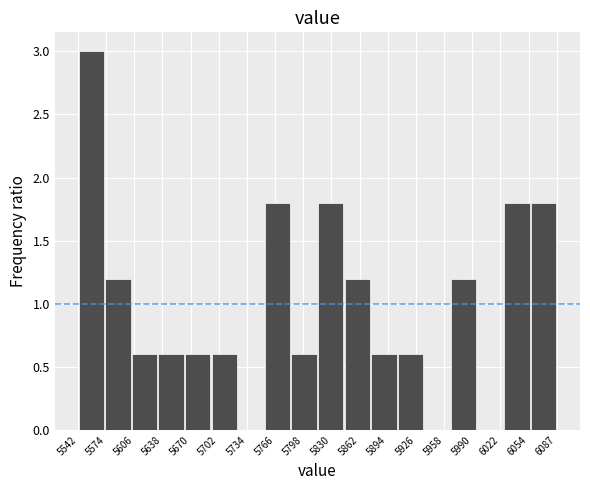

Reading left to right, list every bar in this chart as the range it spans on the x-axis followed by its height. Neither the bar edges nor the heights are printed on the chart, so give them approximately, as read against the axes.

5540 to 5570: 3.0
5570 to 5605: 1.2
5605 to 5635: 0.6
5635 to 5665: 0.6
5665 to 5695: 0.6
5695 to 5725: 0.6
5725 to 5755: 0
5755 to 5785: 1.8
5785 to 5815: 0.6
5815 to 5845: 1.8
5845 to 5875: 1.2
5875 to 5905: 0.6
5905 to 5935: 0.6
5935 to 5965: 0
5965 to 5995: 1.2
5995 to 6025: 0
6025 to 6055: 1.8
6055 to 6085: 1.8